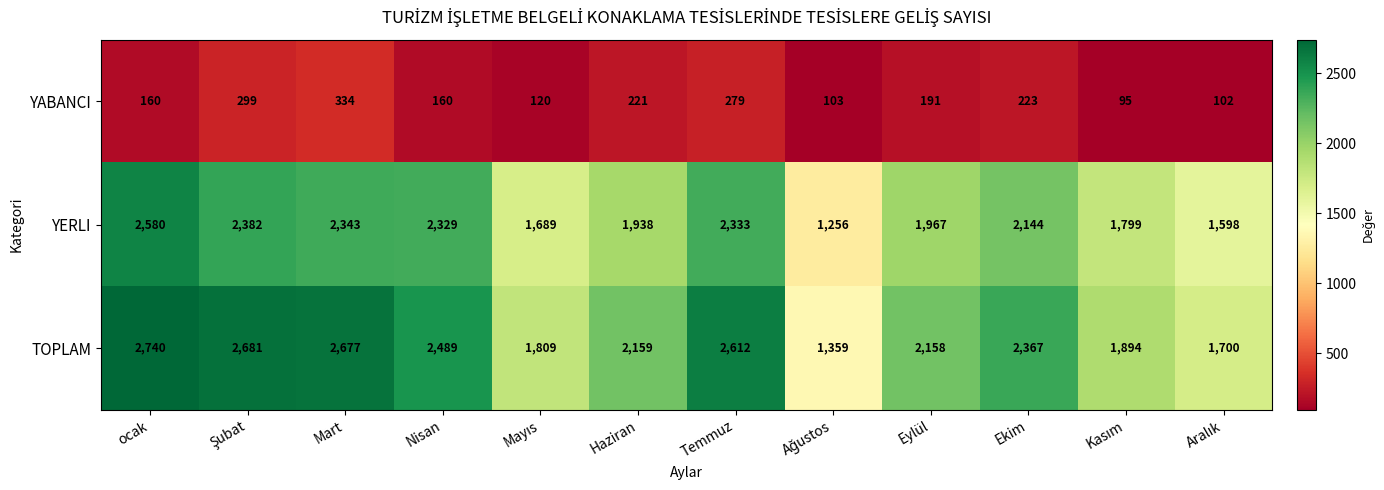

Which series has the largest range (max minus min)?

TOPLAM